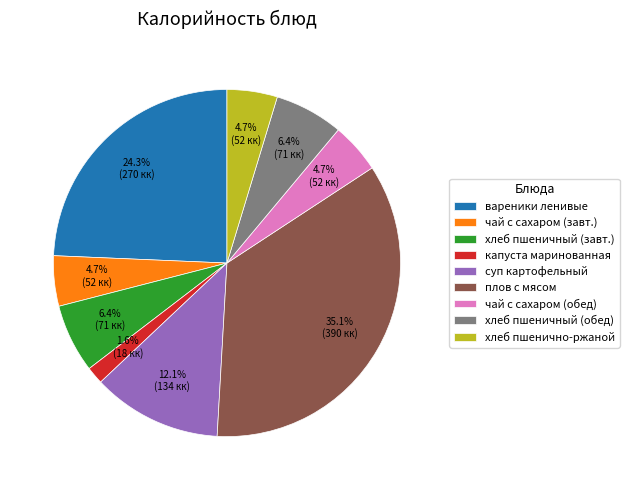

Does any single category account for the majority?

No